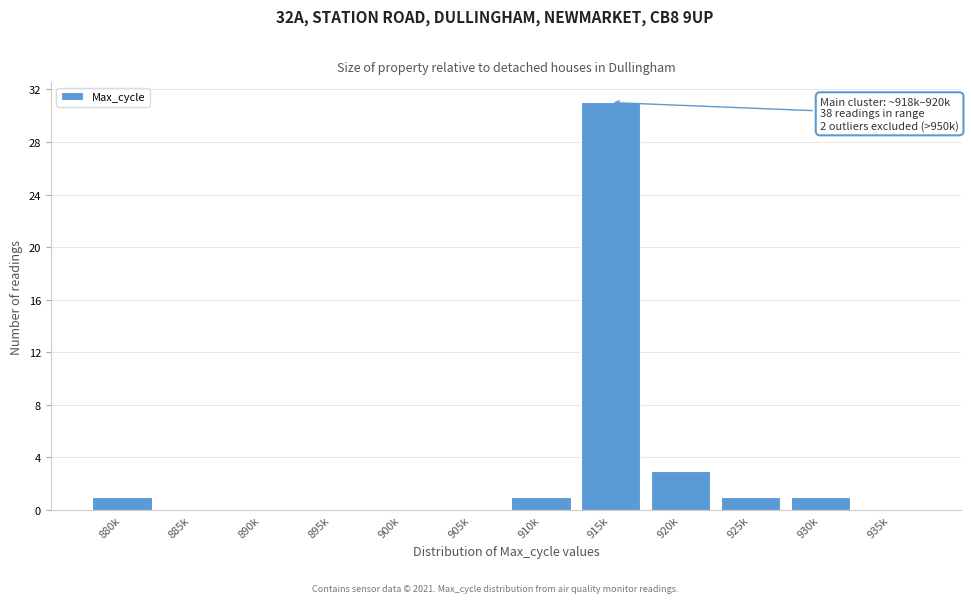

Reading right to left, list all the values displayed in this chart.

935k=0	930k=1	925k=1	920k=3	915k=31	910k=1	905k=0	900k=0	895k=0	890k=0	885k=0	880k=1